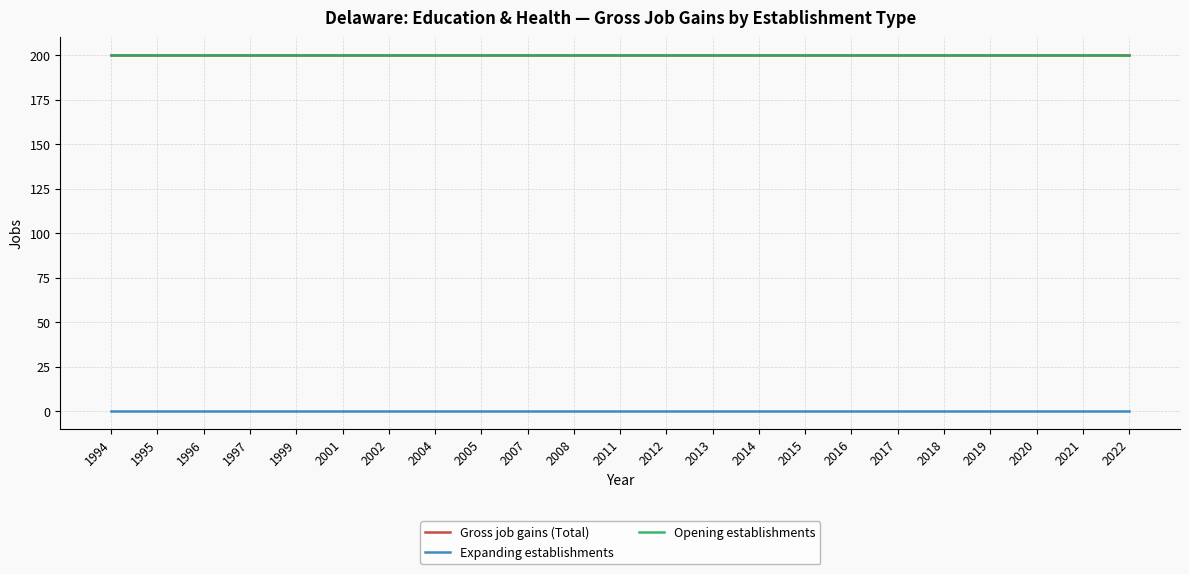

Which category has the lowest value across all series?

1994